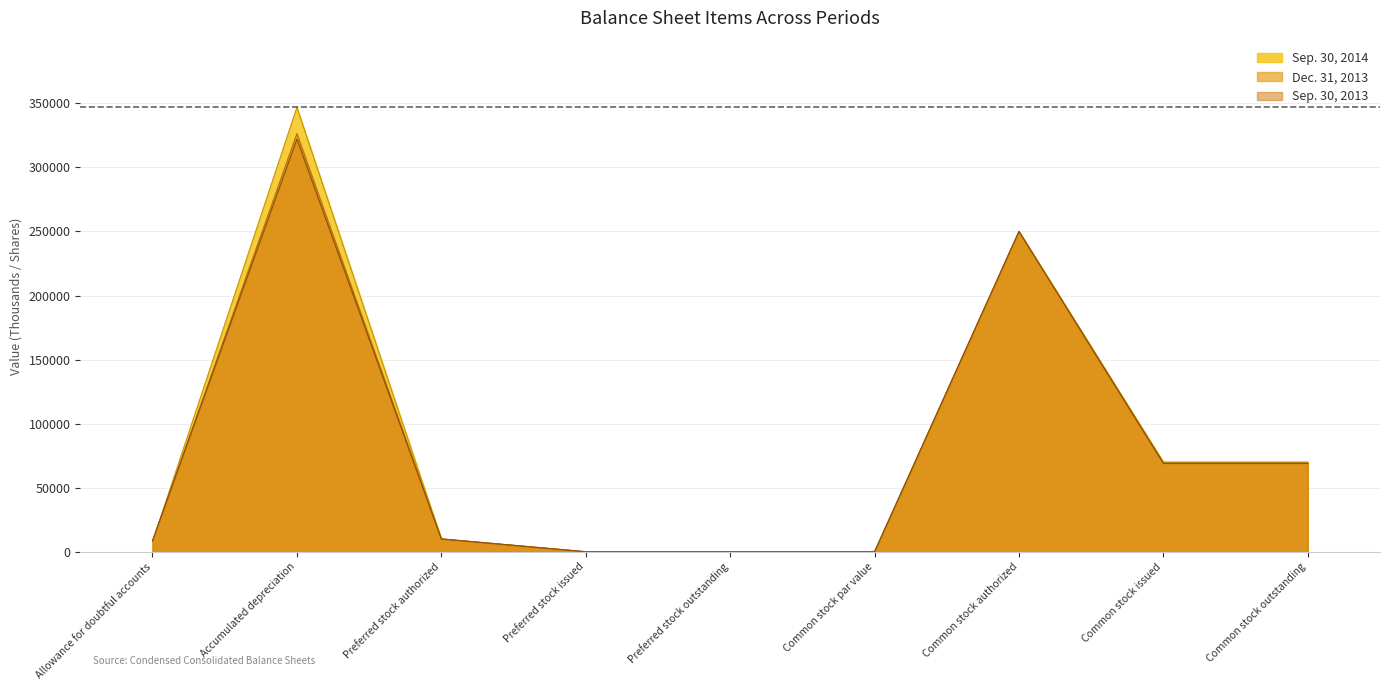

List the series in order of their overall mean, lowest first.

Sep. 30, 2013, Dec. 31, 2013, Sep. 30, 2014